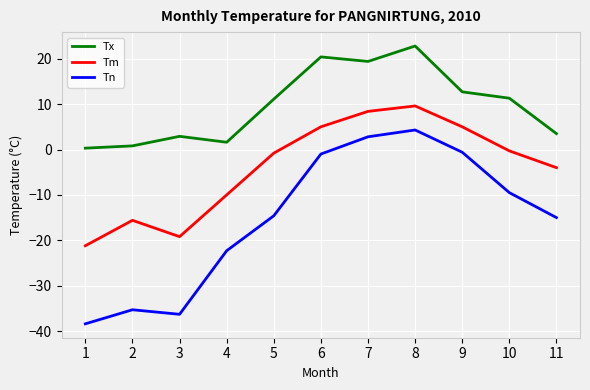

What is the average value of the Tm series?

-3.9